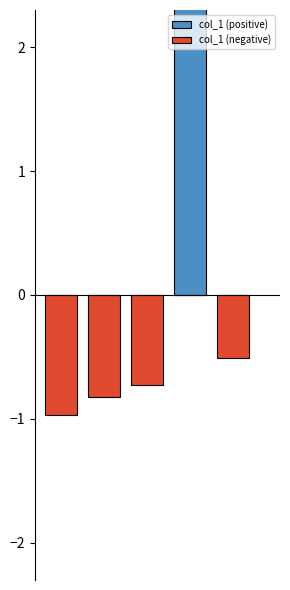

True or false: col_1 (negative) has a value of -0.5 at 4.

True